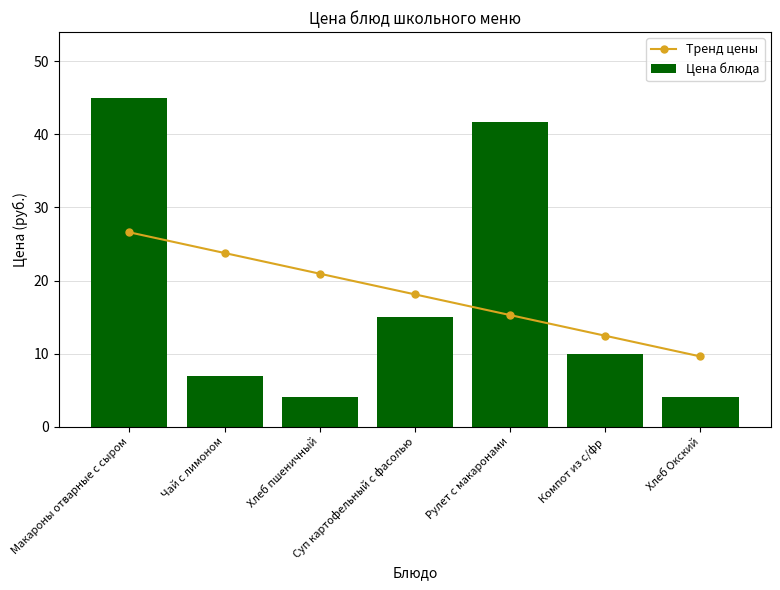

What is the average value of the Тренд цены series?

18.1